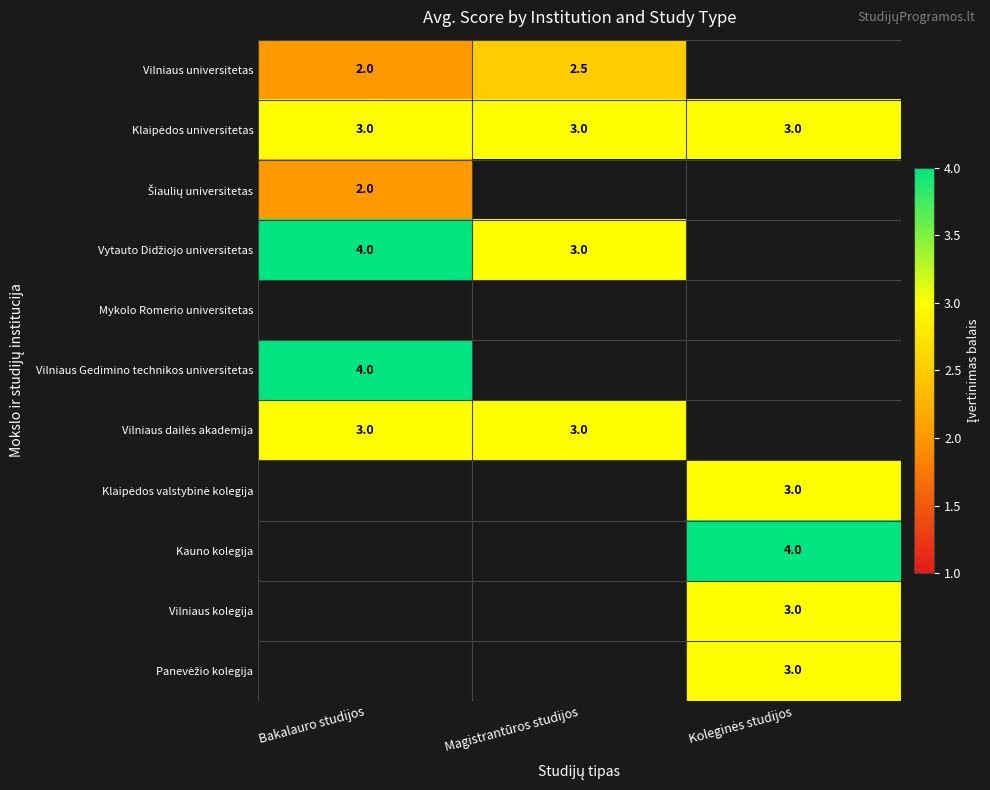

Is it true that Vytauto Didžiojo universitetas equals 4.0 at Bakalauro studijos?

True